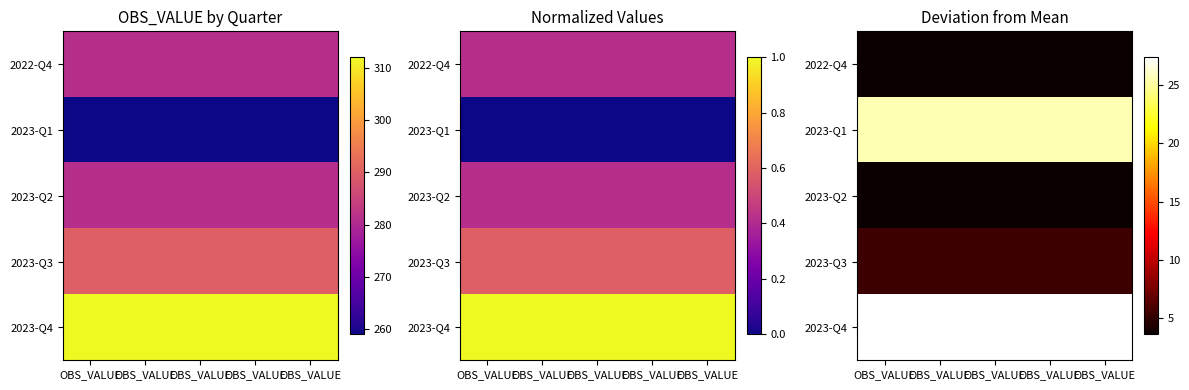

The value of 2022-Q4 at OBS_VALUE is 1.9. True or false?

False